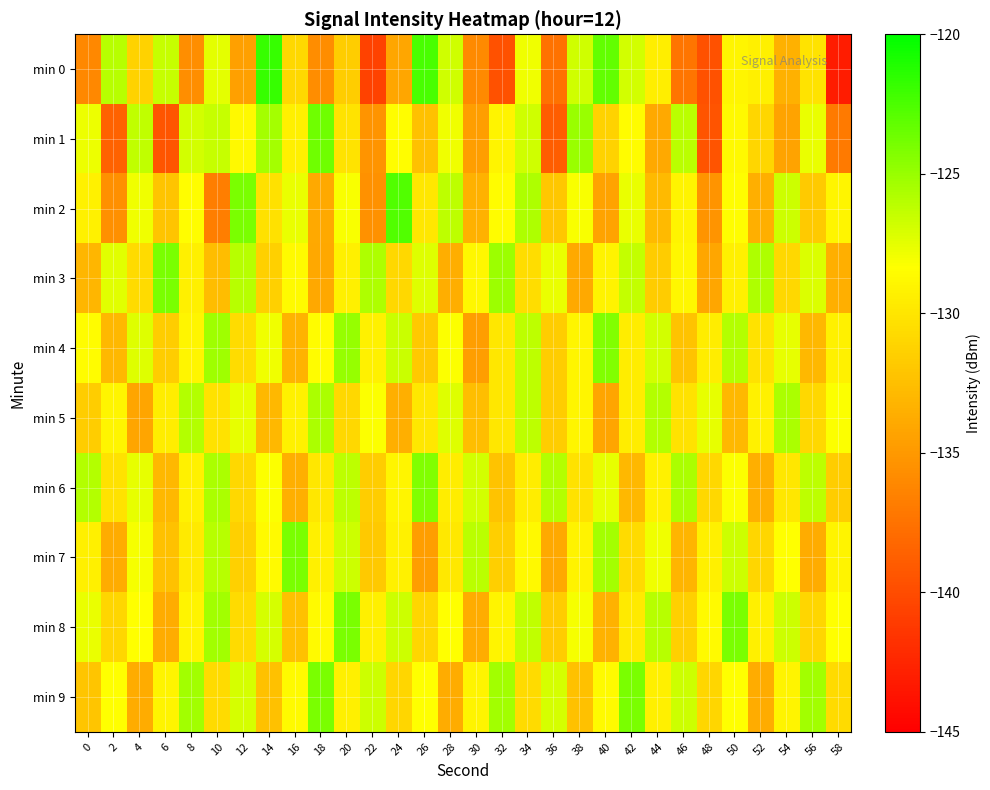

Between 26 and 30, which is larger?

26